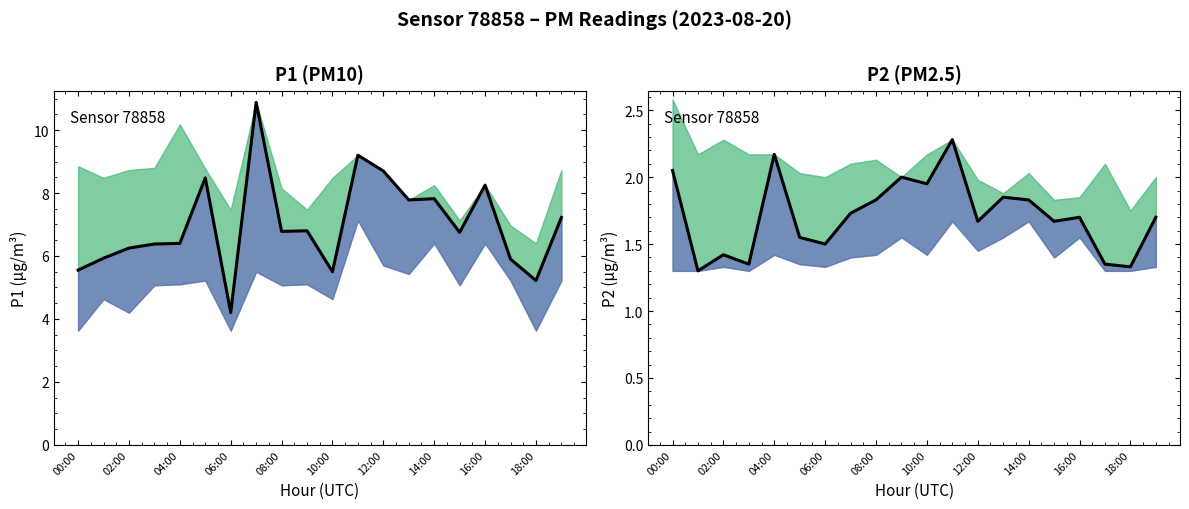

What is the difference between the P2 values at 06:00 and 10:00?

0.2